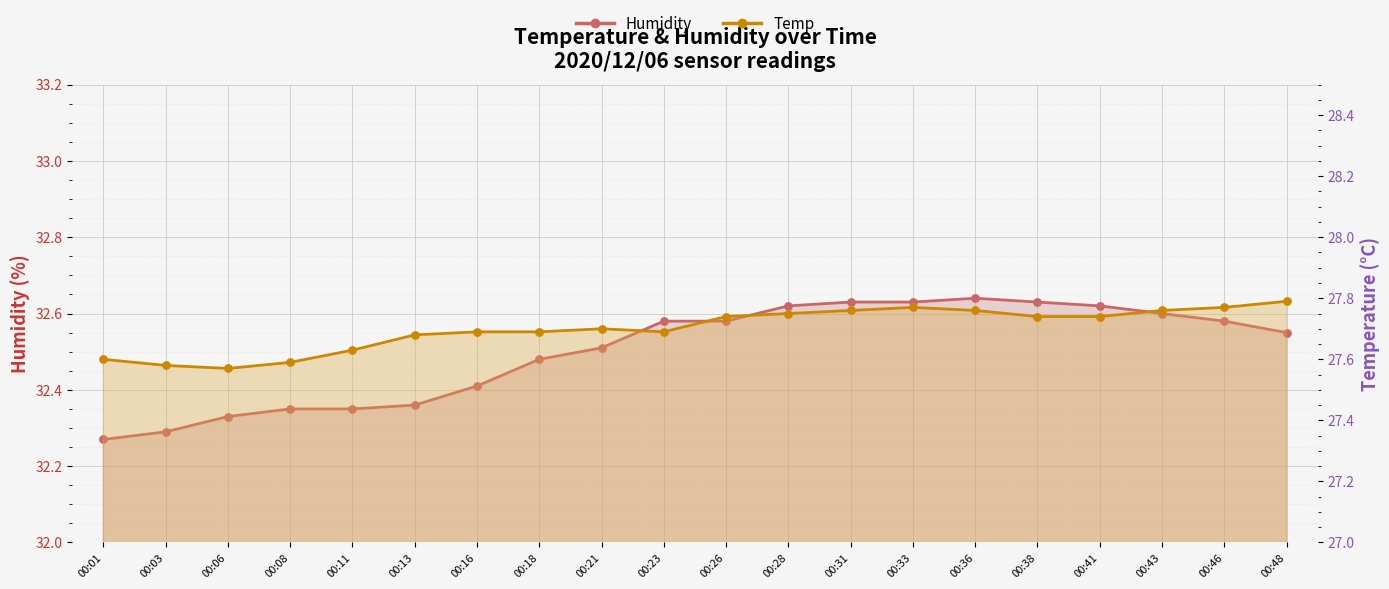

Which series contains the highest Y value?

Humidity